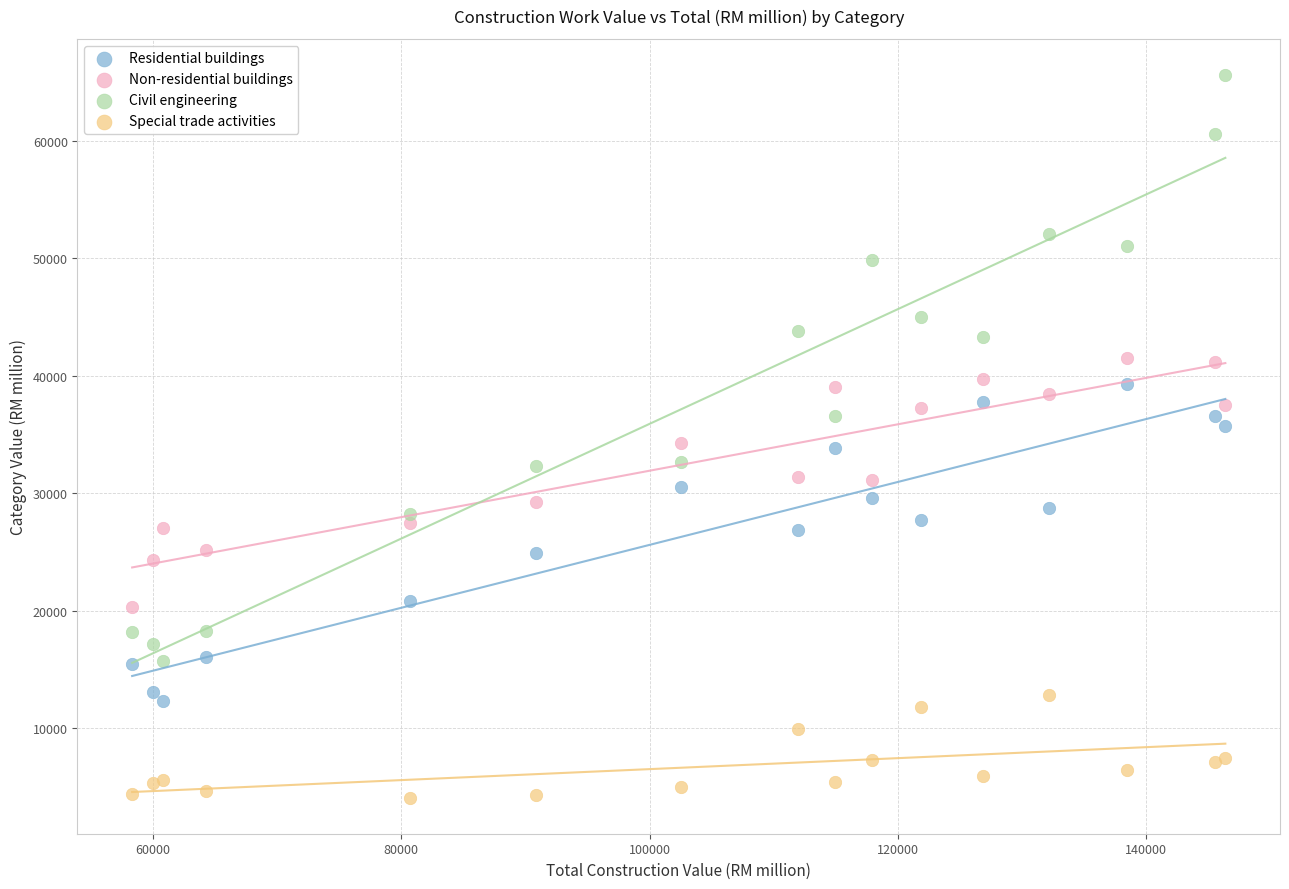

Which series contains the highest Y value?

Civil engineering